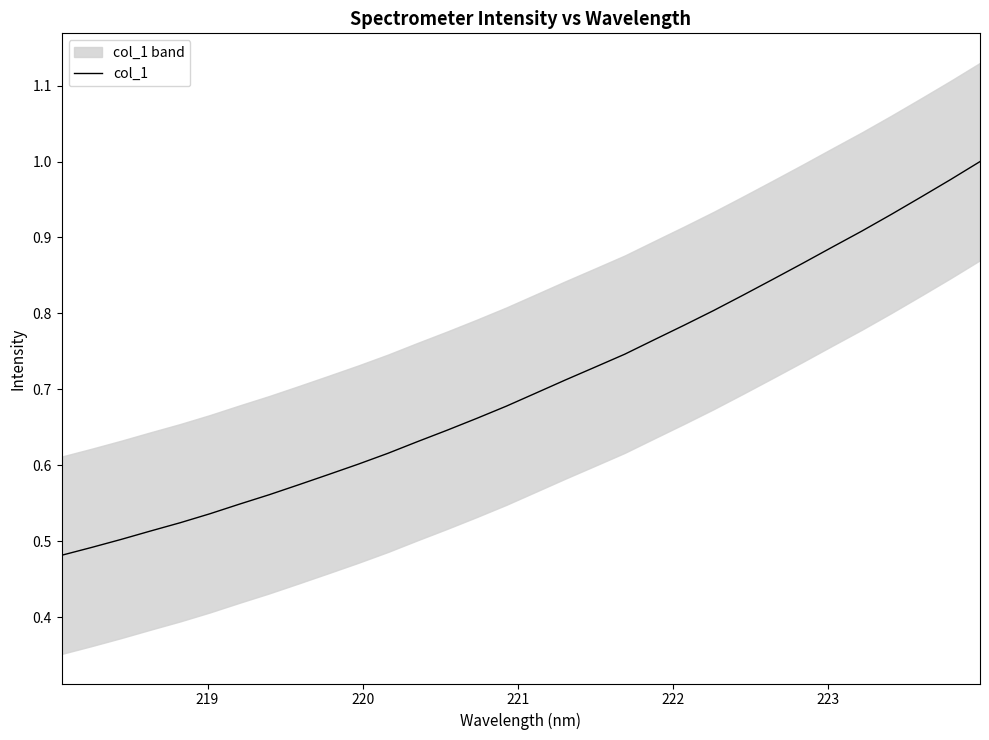

True or false: the data has more than 1 interior local peaks.

False